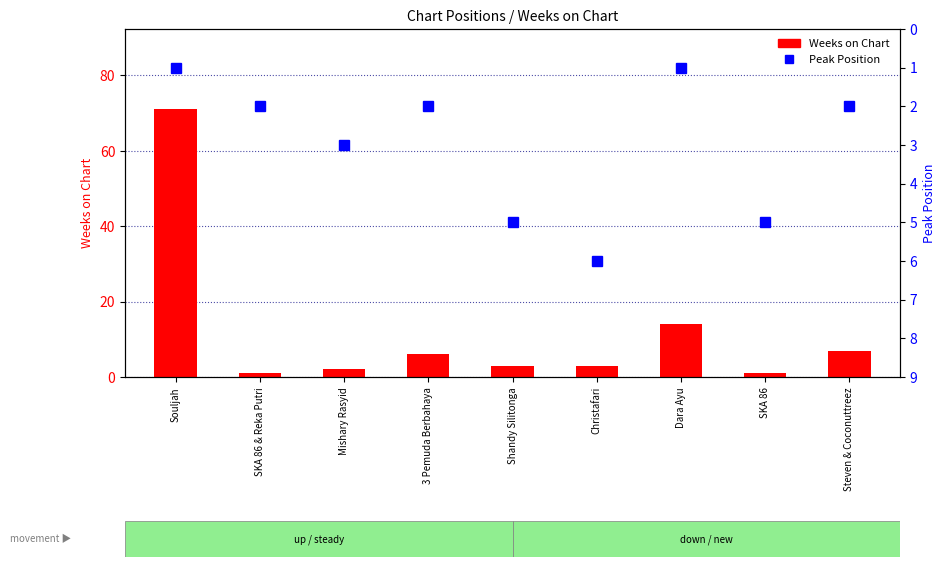

What is the sum of the Weeks on Chart values at Shandy Silitonga and SKA 86 & Reka Putri?

4